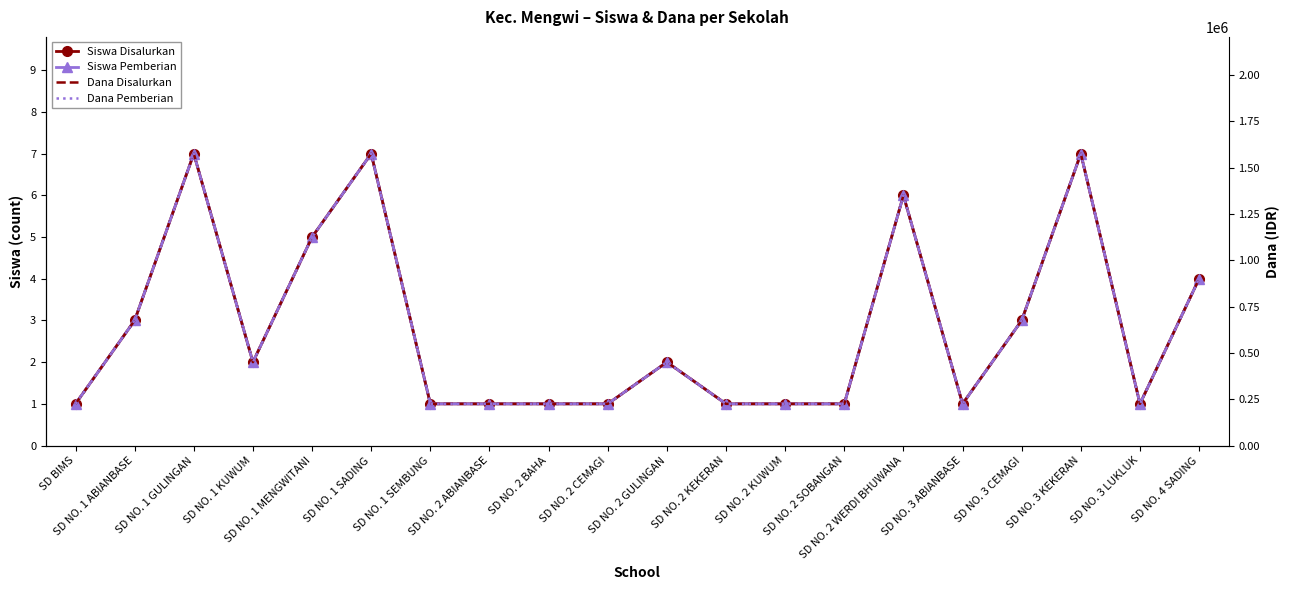

Reading right to left, list all the values displayed in this chart.

Siswa Disalurkan: SD NO. 4 SADING=4	SD NO. 3 LUKLUK=1	SD NO. 3 KEKERAN=7	SD NO. 3 CEMAGI=3	SD NO. 3 ABIANBASE=1	SD NO. 2 WERDI BHUWANA=6	SD NO. 2 SOBANGAN=1	SD NO. 2 KUWUM=1	SD NO. 2 KEKERAN=1	SD NO. 2 GULINGAN=2	SD NO. 2 CEMAGI=1	SD NO. 2 BAHA=1	SD NO. 2 ABIANBASE=1	SD NO. 1 SEMBUNG=1	SD NO. 1 SADING=7	SD NO. 1 MENGWITANI=5	SD NO. 1 KUWUM=2	SD NO. 1 GULINGAN=7	SD NO. 1 ABIANBASE=3	SD BIMS=1
Siswa Pemberian: SD NO. 4 SADING=4	SD NO. 3 LUKLUK=1	SD NO. 3 KEKERAN=7	SD NO. 3 CEMAGI=3	SD NO. 3 ABIANBASE=1	SD NO. 2 WERDI BHUWANA=6	SD NO. 2 SOBANGAN=1	SD NO. 2 KUWUM=1	SD NO. 2 KEKERAN=1	SD NO. 2 GULINGAN=2	SD NO. 2 CEMAGI=1	SD NO. 2 BAHA=1	SD NO. 2 ABIANBASE=1	SD NO. 1 SEMBUNG=1	SD NO. 1 SADING=7	SD NO. 1 MENGWITANI=5	SD NO. 1 KUWUM=2	SD NO. 1 GULINGAN=7	SD NO. 1 ABIANBASE=3	SD BIMS=1
Dana Disalurkan: SD NO. 4 SADING=900000	SD NO. 3 LUKLUK=225000	SD NO. 3 KEKERAN=1575000	SD NO. 3 CEMAGI=675000	SD NO. 3 ABIANBASE=225000	SD NO. 2 WERDI BHUWANA=1350000	SD NO. 2 SOBANGAN=225000	SD NO. 2 KUWUM=225000	SD NO. 2 KEKERAN=225000	SD NO. 2 GULINGAN=450000	SD NO. 2 CEMAGI=225000	SD NO. 2 BAHA=225000	SD NO. 2 ABIANBASE=225000	SD NO. 1 SEMBUNG=225000	SD NO. 1 SADING=1575000	SD NO. 1 MENGWITANI=1125000	SD NO. 1 KUWUM=450000	SD NO. 1 GULINGAN=1575000	SD NO. 1 ABIANBASE=675000	SD BIMS=225000
Dana Pemberian: SD NO. 4 SADING=900000	SD NO. 3 LUKLUK=225000	SD NO. 3 KEKERAN=1575000	SD NO. 3 CEMAGI=675000	SD NO. 3 ABIANBASE=225000	SD NO. 2 WERDI BHUWANA=1350000	SD NO. 2 SOBANGAN=225000	SD NO. 2 KUWUM=225000	SD NO. 2 KEKERAN=225000	SD NO. 2 GULINGAN=450000	SD NO. 2 CEMAGI=225000	SD NO. 2 BAHA=225000	SD NO. 2 ABIANBASE=225000	SD NO. 1 SEMBUNG=225000	SD NO. 1 SADING=1575000	SD NO. 1 MENGWITANI=1125000	SD NO. 1 KUWUM=450000	SD NO. 1 GULINGAN=1575000	SD NO. 1 ABIANBASE=675000	SD BIMS=225000